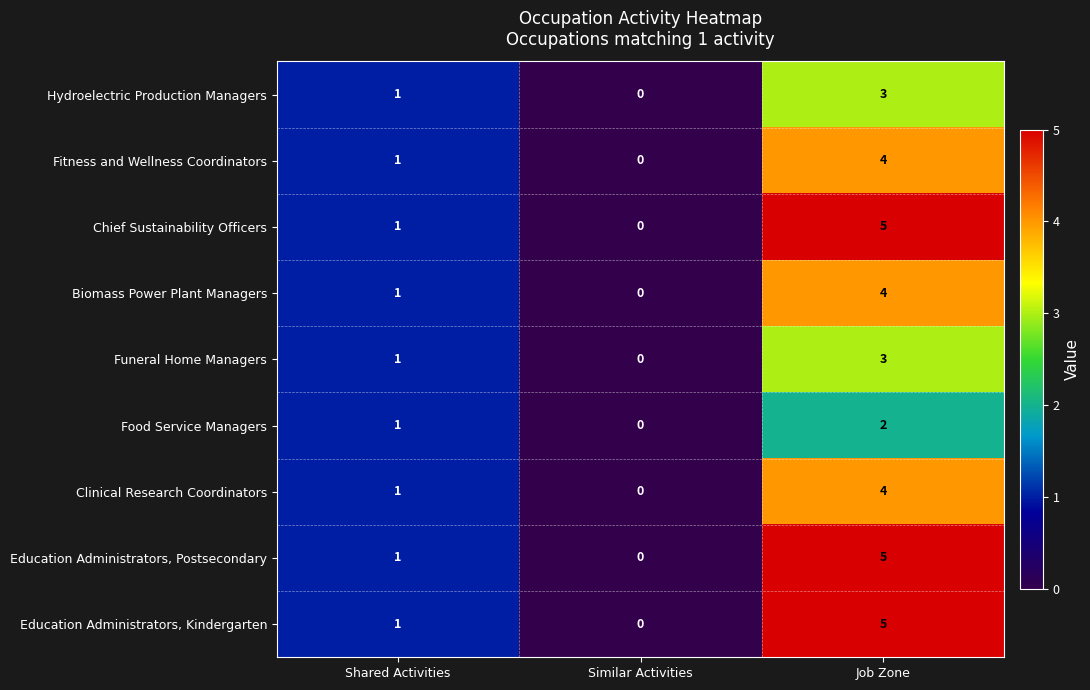

Which category has the lowest value across all series?

Similar Activities